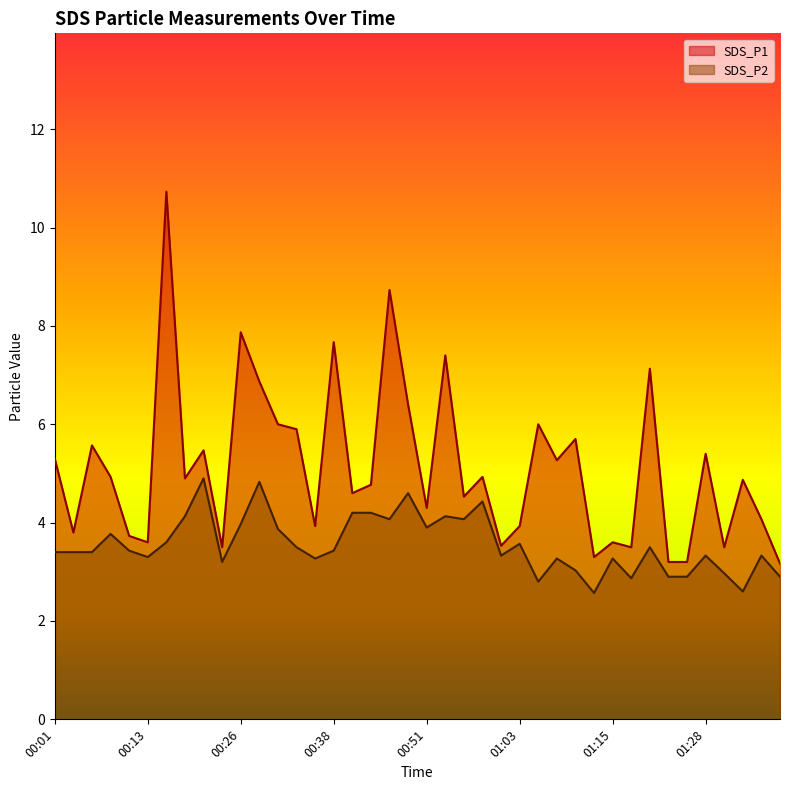

What are all the series names shown in the legend?

SDS_P1, SDS_P2